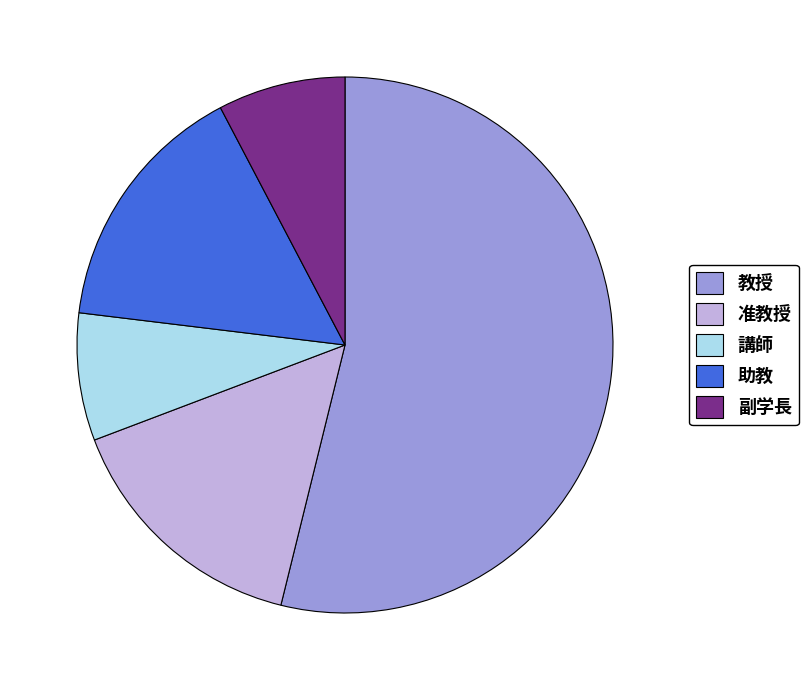

True or false: 助教 accounts for 15% of the total.

True